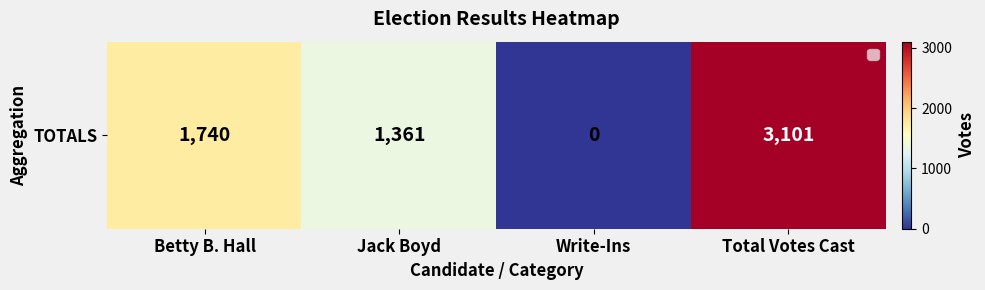

The chart shows a value of 2467 at Betty B. Hall. True or false?

False